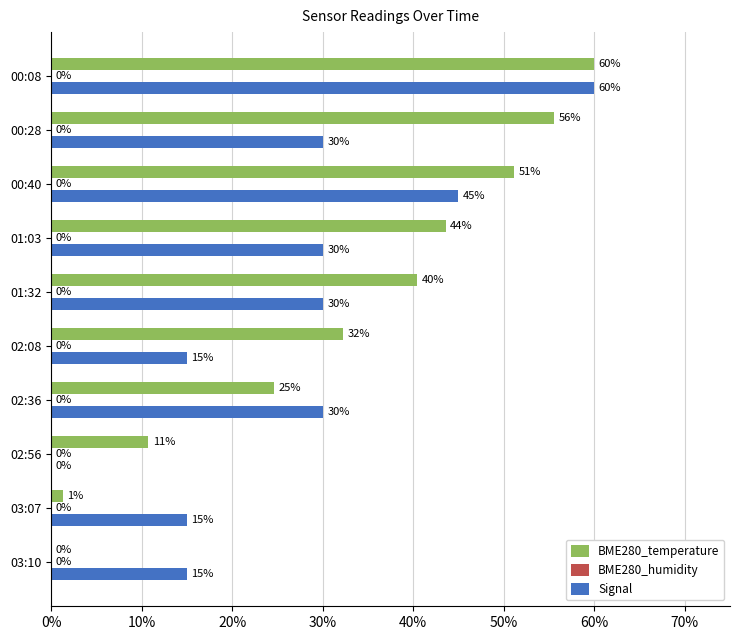

The value of Signal at 03:10 is 22.2. True or false?

False